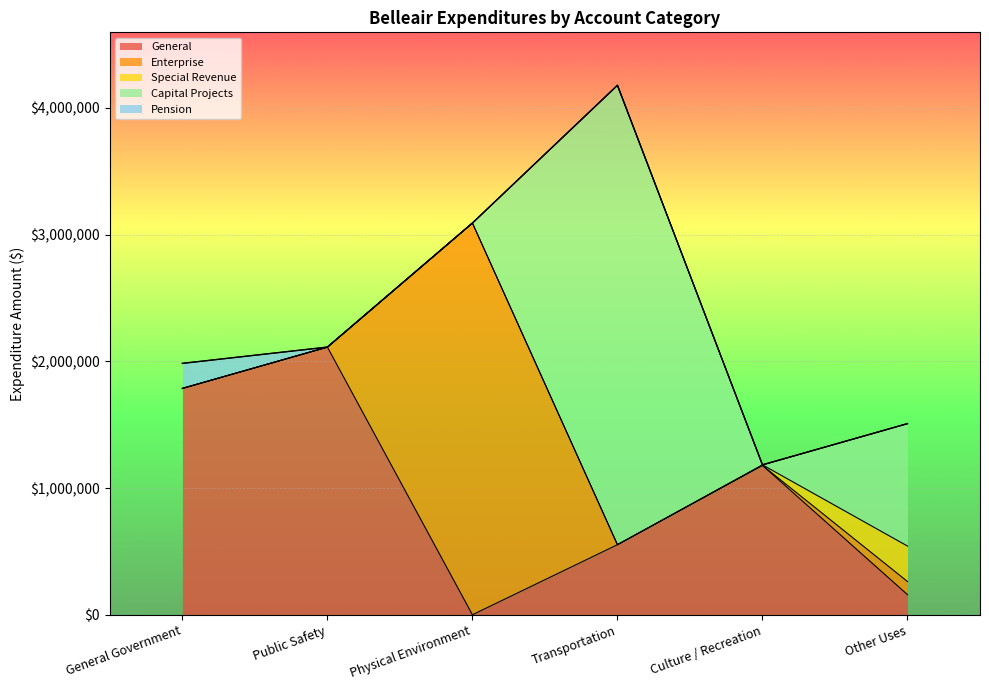

True or false: Pension has a value of 100001 at General Government.

False